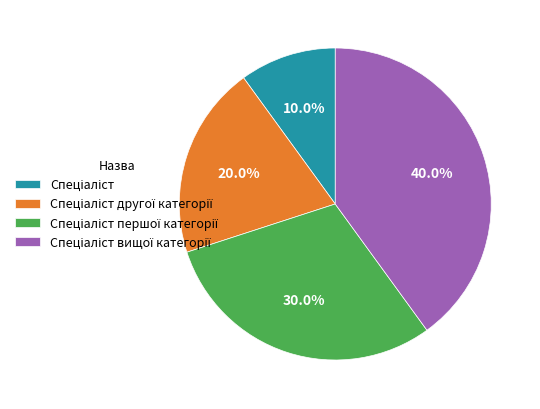

Is there any slice that represents more than half of the pie?

No